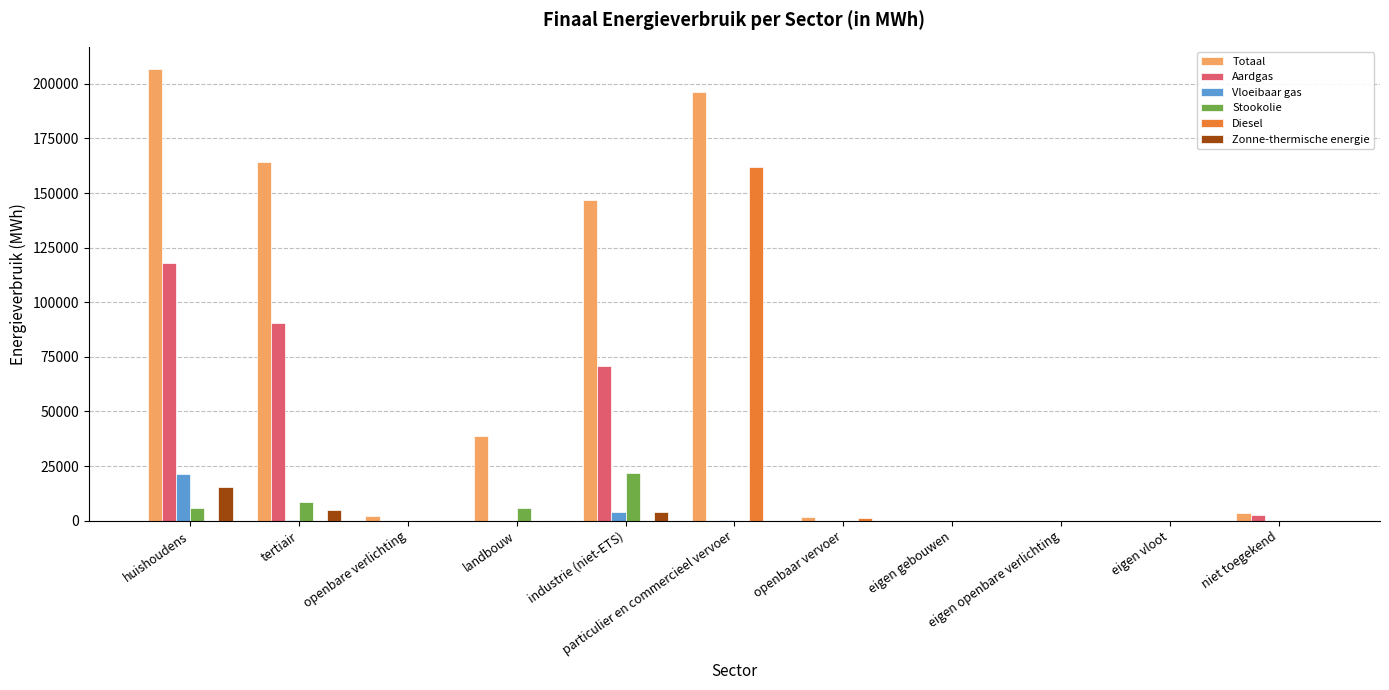

What is the highest value of the Stookolie series?

21879.1